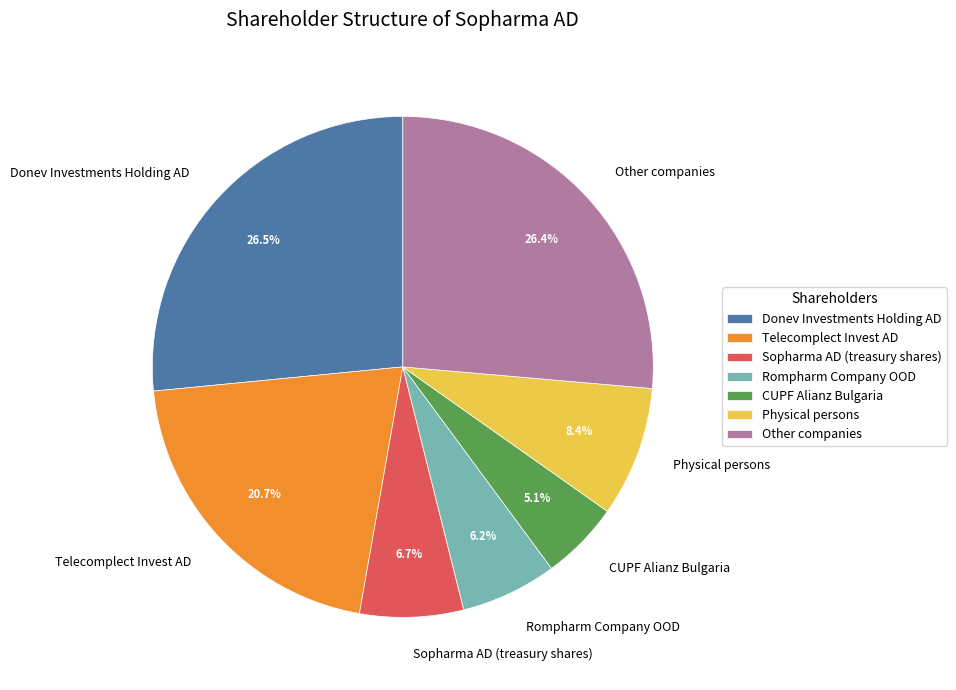

What is the smallest slice in the pie chart?

CUPF Alianz Bulgaria